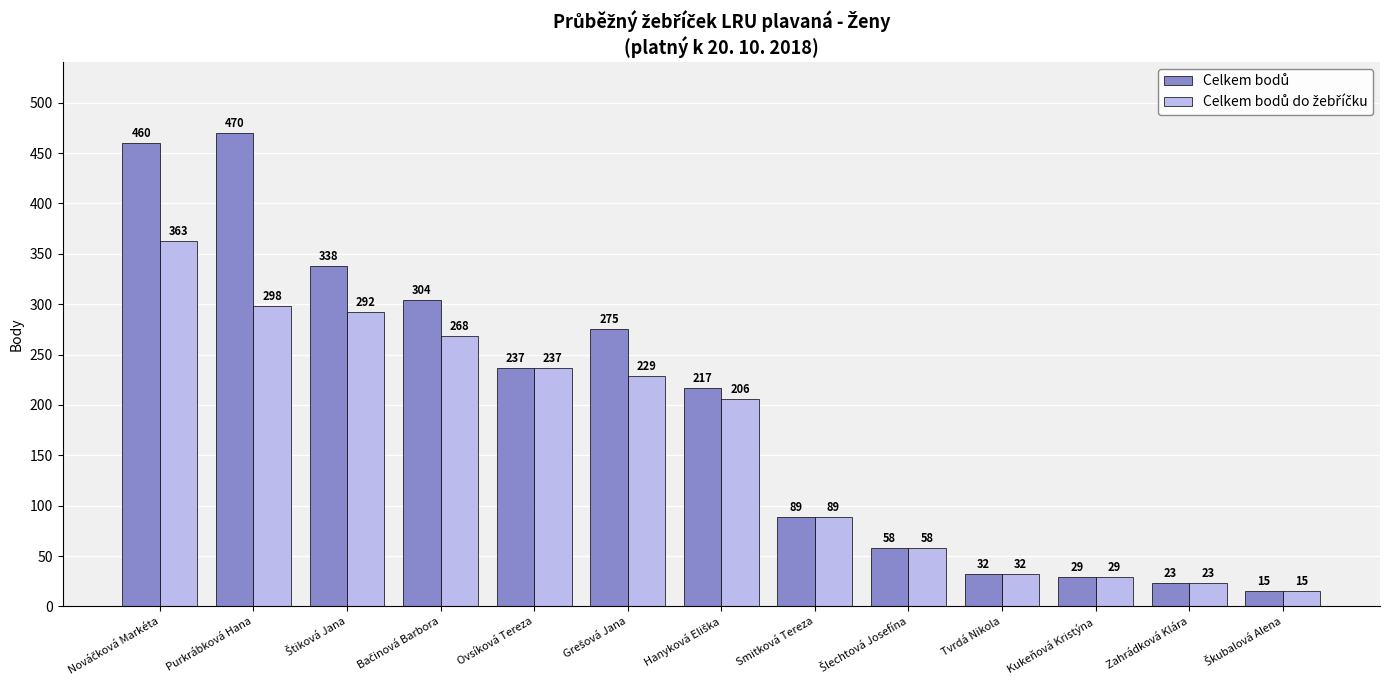

Does the chart contain stacked bars?

No